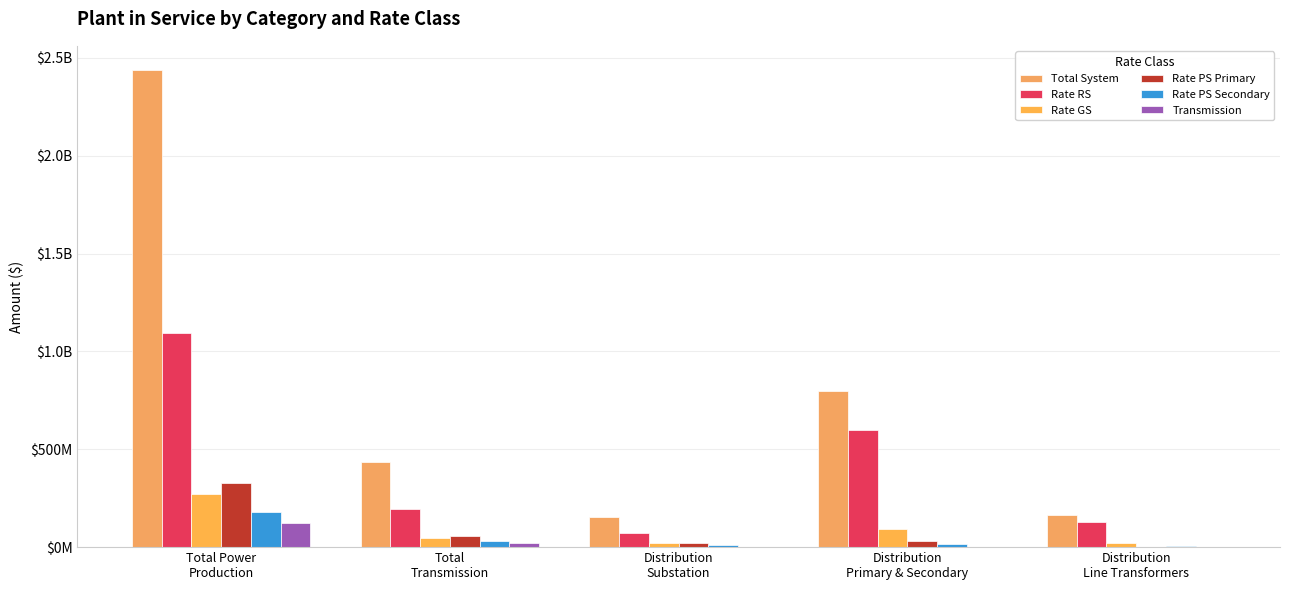

How many data points in Transmission are above 0?

2